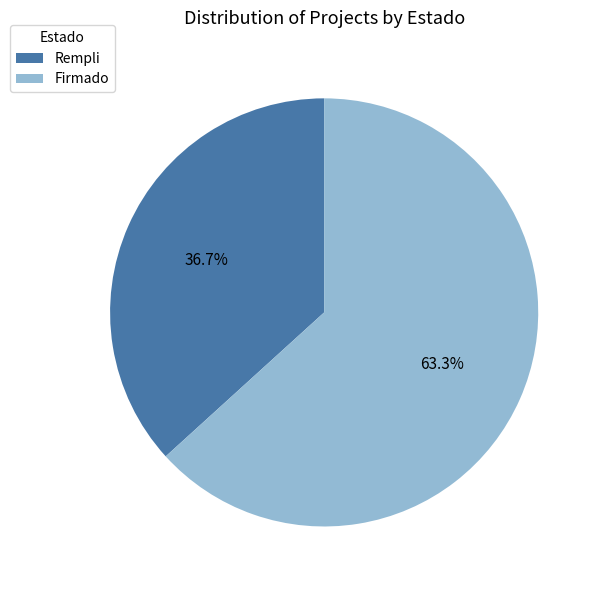

Rank the categories by value from highest to lowest.

Firmado, Rempli